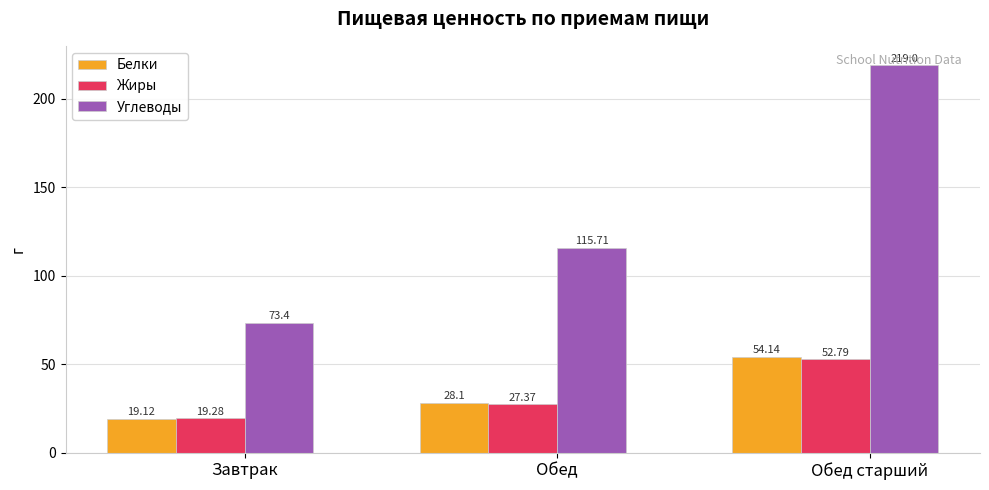

How many distinct data groups are displayed?

3